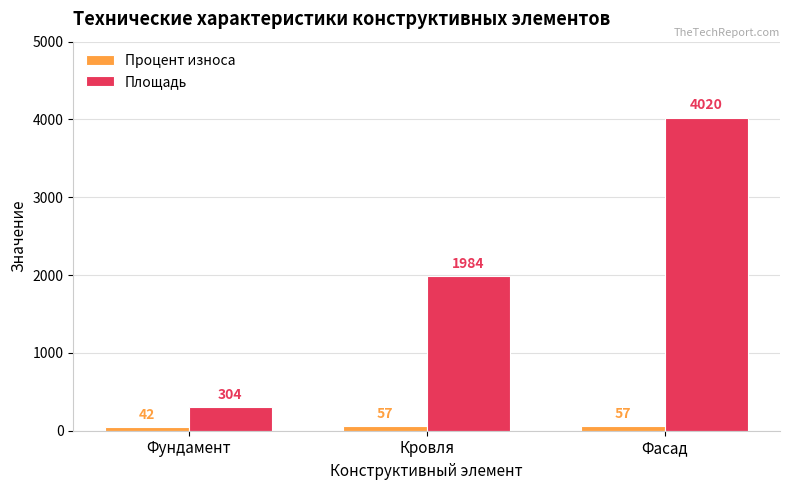

True or false: Площадь has a value of 1579 at Фасад.

False